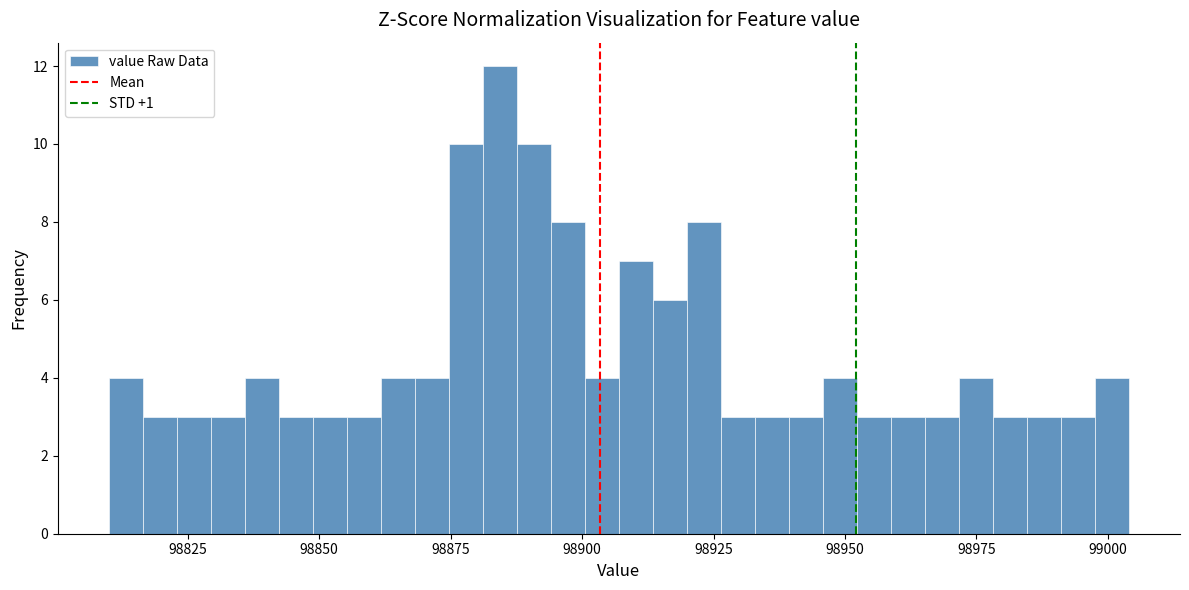

Around what value on the x-axis is the tallest bar? Give the approximate position of its centre, as read against the axis.

98885